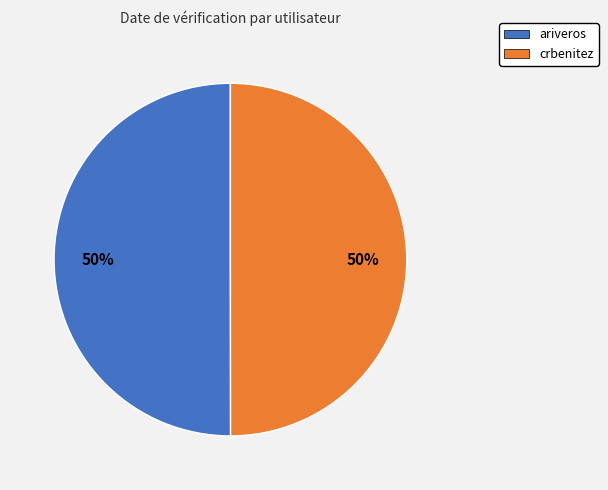

To the nearest percent, what percentage of the pie is ariveros?

50%